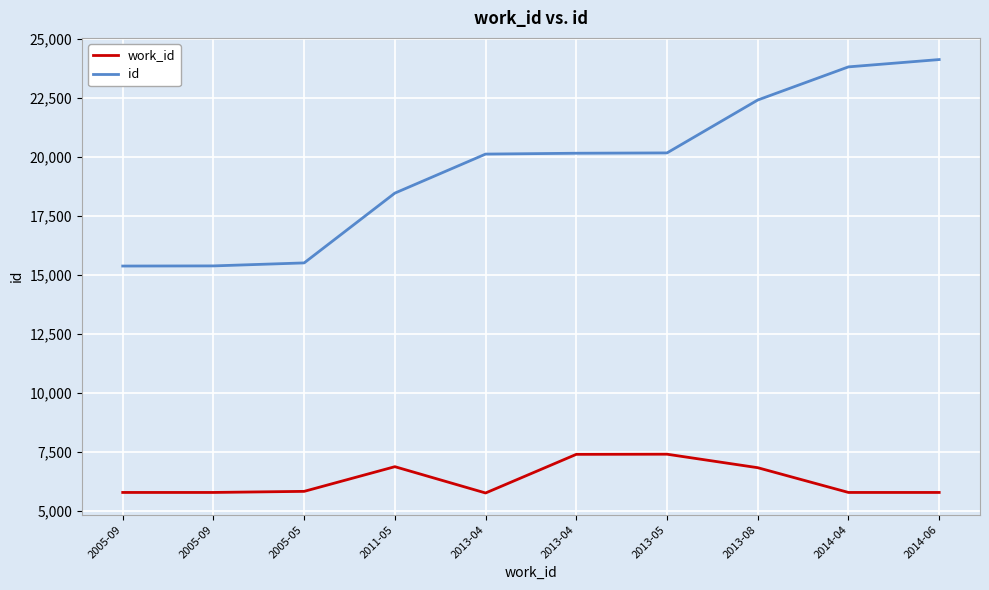

What are all the series names shown in the legend?

work_id, id